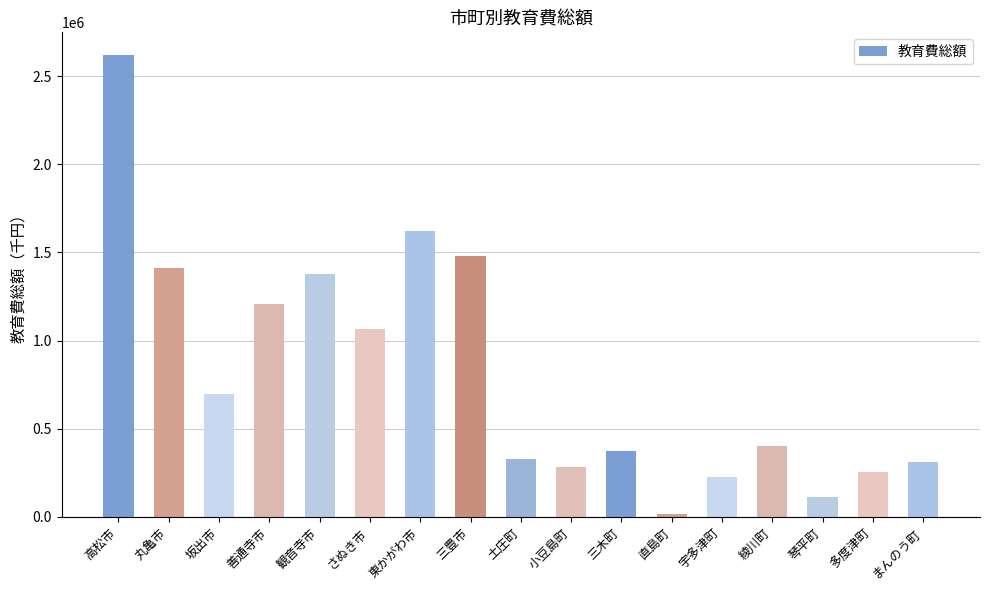

What is the minimum value shown in the chart?

18136